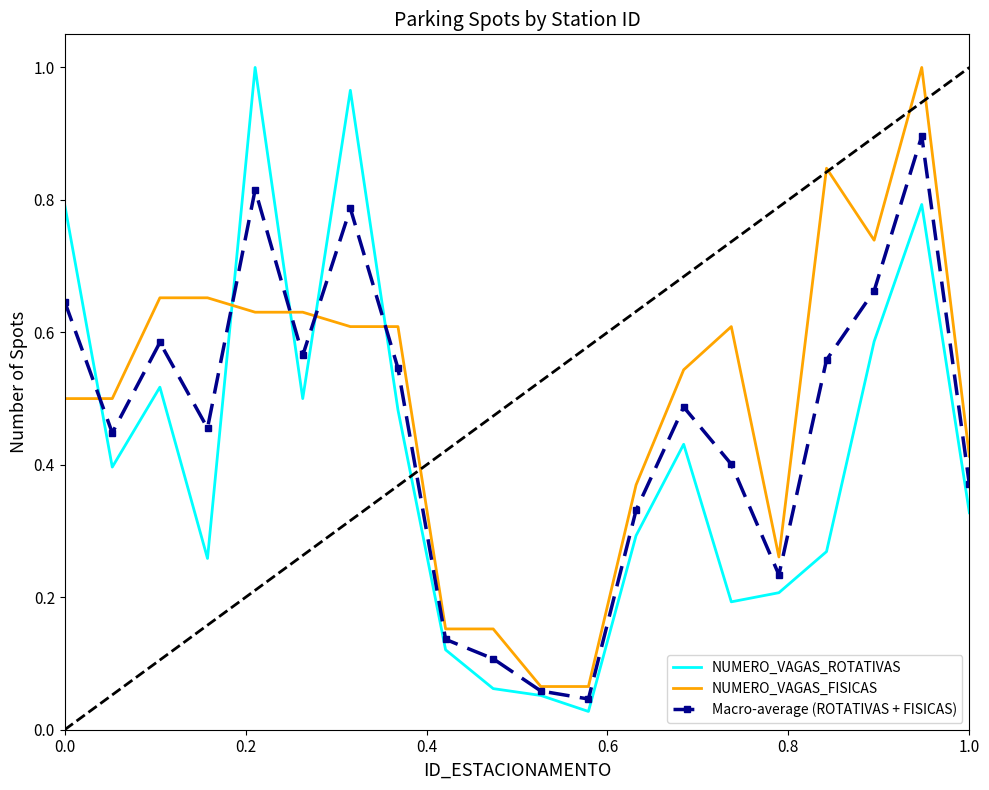

Rank the series by their average value, from highest to lowest.

NUMERO_VAGAS_FISICAS, Macro-average (ROTATIVAS + FISICAS), NUMERO_VAGAS_ROTATIVAS